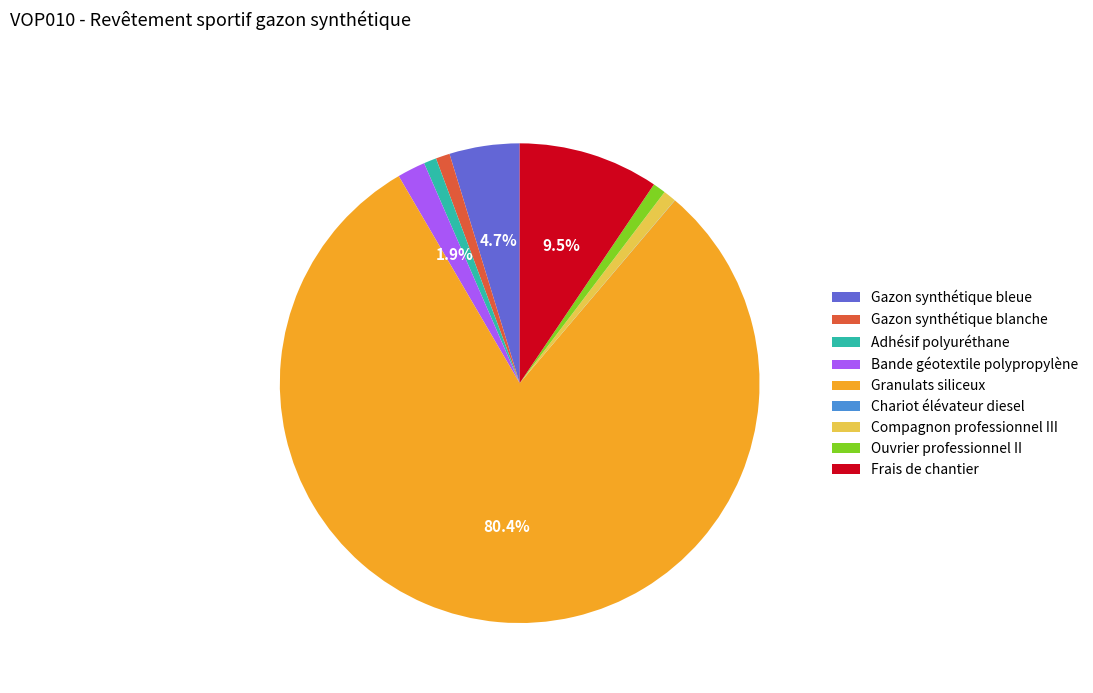

To the nearest percent, what is the difference between the Frais de chantier and Ouvrier professionnel II slice percentages?

9%